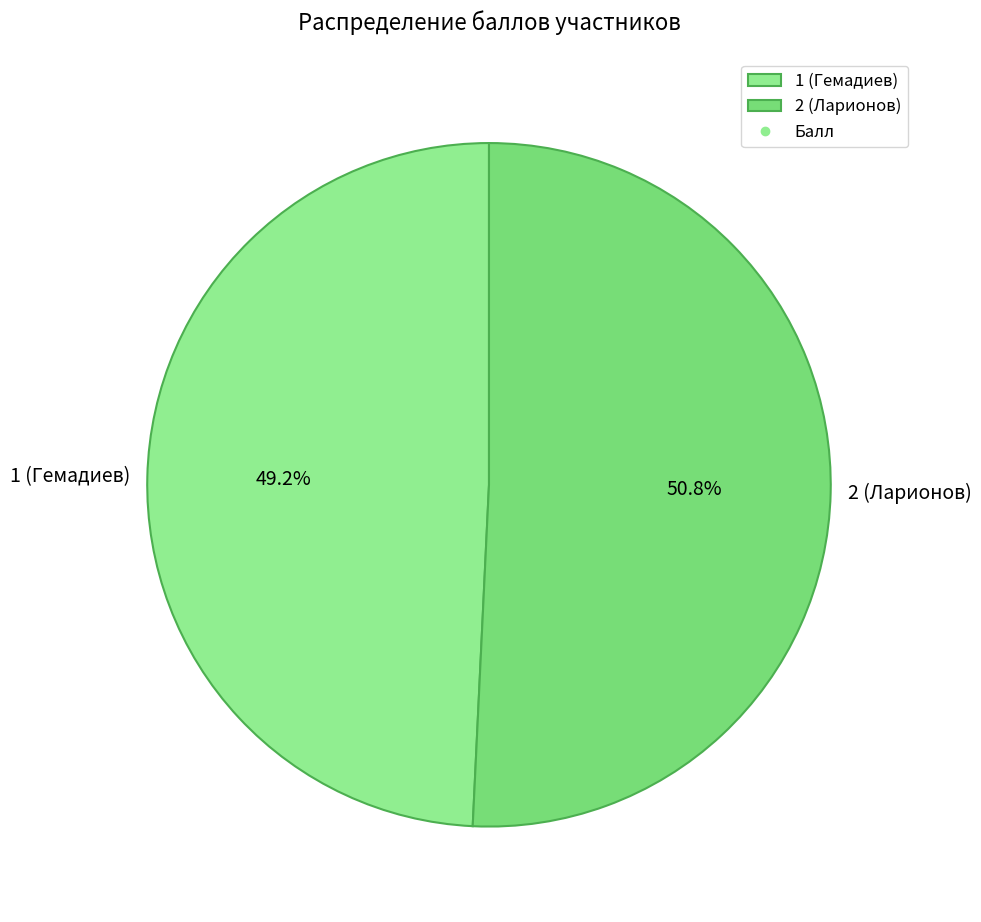

How many segments does this pie chart have?

2